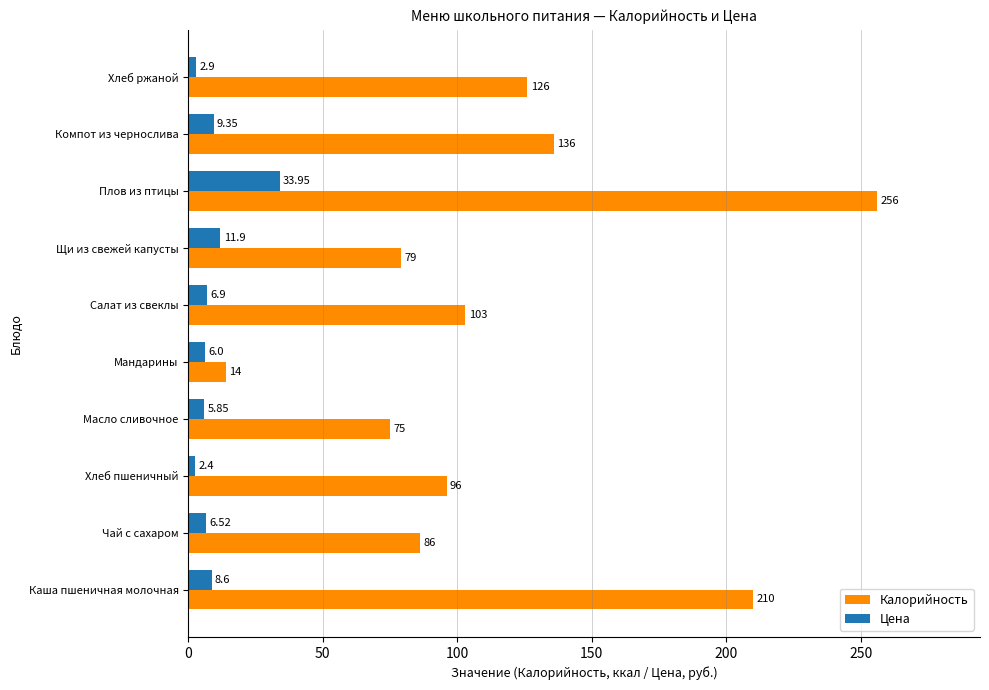

At which category is the sum across all series the highest?

Плов из птицы